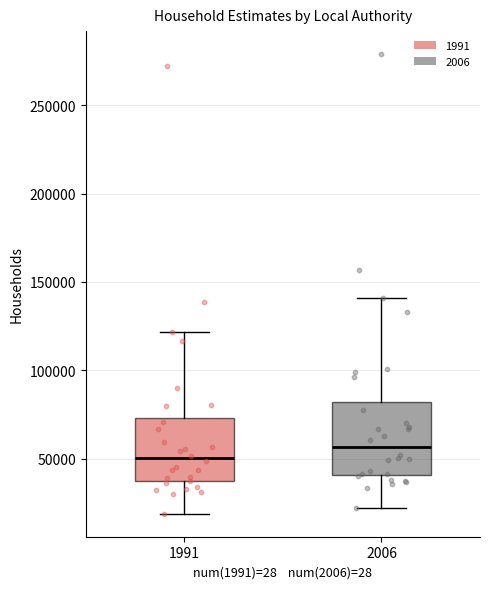

Reading left to right, read every box against the y-axis: the position of its median line, the range the box covers, and the ends of its whiskers. The values are not printed on the chart, so give them approximately, as read against the axis.

1991: median 50000, box 35000 to 75000, whiskers 20000 to 120000
2006: median 55000, box 40000 to 80000, whiskers 20000 to 140000